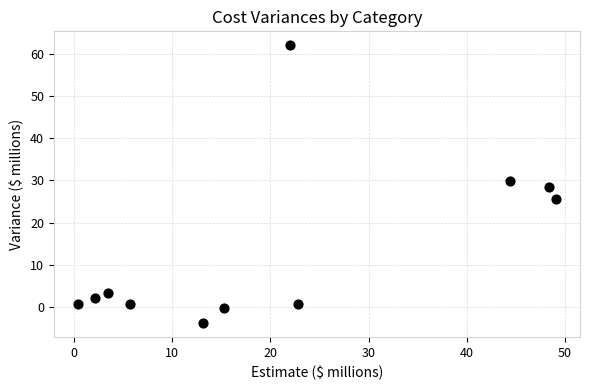

What is the range of Y values (max minus min)?

65.8